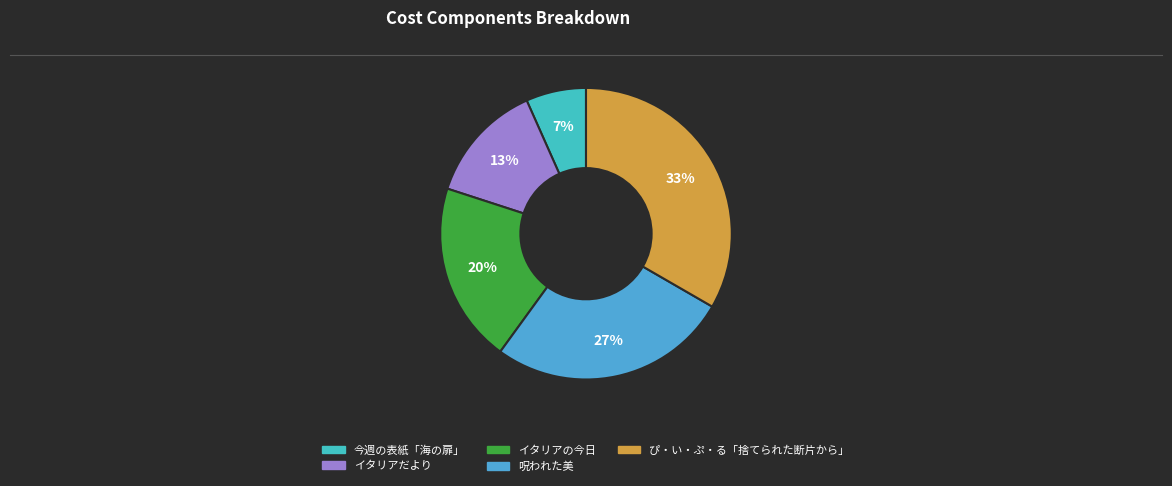

How many segments does this pie chart have?

5